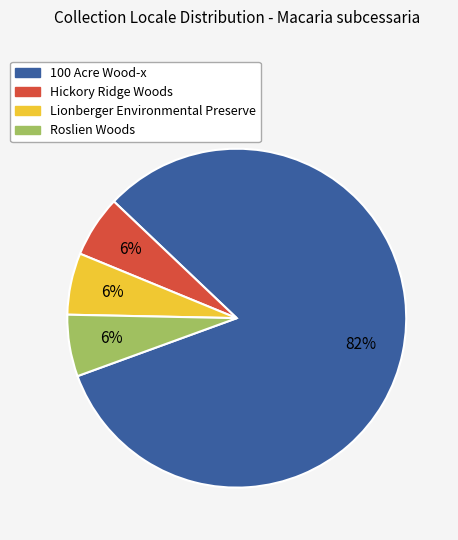

Approximately how many times larger is the value at Lionberger Environmental Preserve compared to Roslien Woods?

1.0